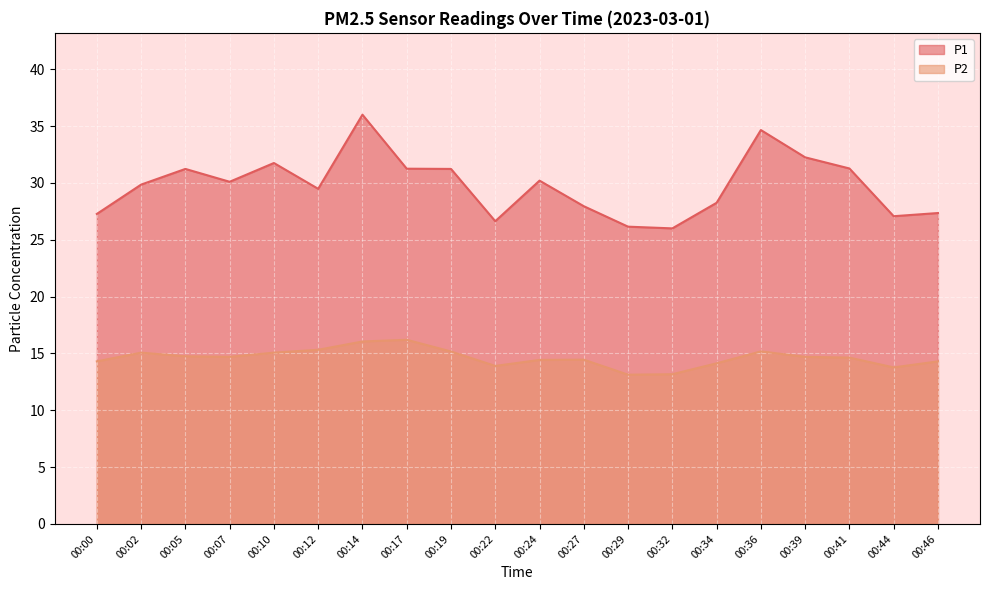

Reading left to right, what are all the values shown in this chart?

P1: 00:00=27.3	00:02=29.9	00:05=31.2	00:07=30.1	00:10=31.8	00:12=29.5	00:14=36.0	00:17=31.2	00:19=31.2	00:22=26.6	00:24=30.2	00:27=27.9	00:29=26.1	00:32=26.0	00:34=28.2	00:36=34.6	00:39=32.2	00:41=31.3	00:44=27.1	00:46=27.4
P2: 00:00=14.3	00:02=15.1	00:05=14.8	00:07=14.7	00:10=15.1	00:12=15.3	00:14=16.1	00:17=16.2	00:19=15.2	00:22=13.9	00:24=14.4	00:27=14.4	00:29=13.1	00:32=13.2	00:34=14.1	00:36=15.2	00:39=14.7	00:41=14.6	00:44=13.8	00:46=14.3